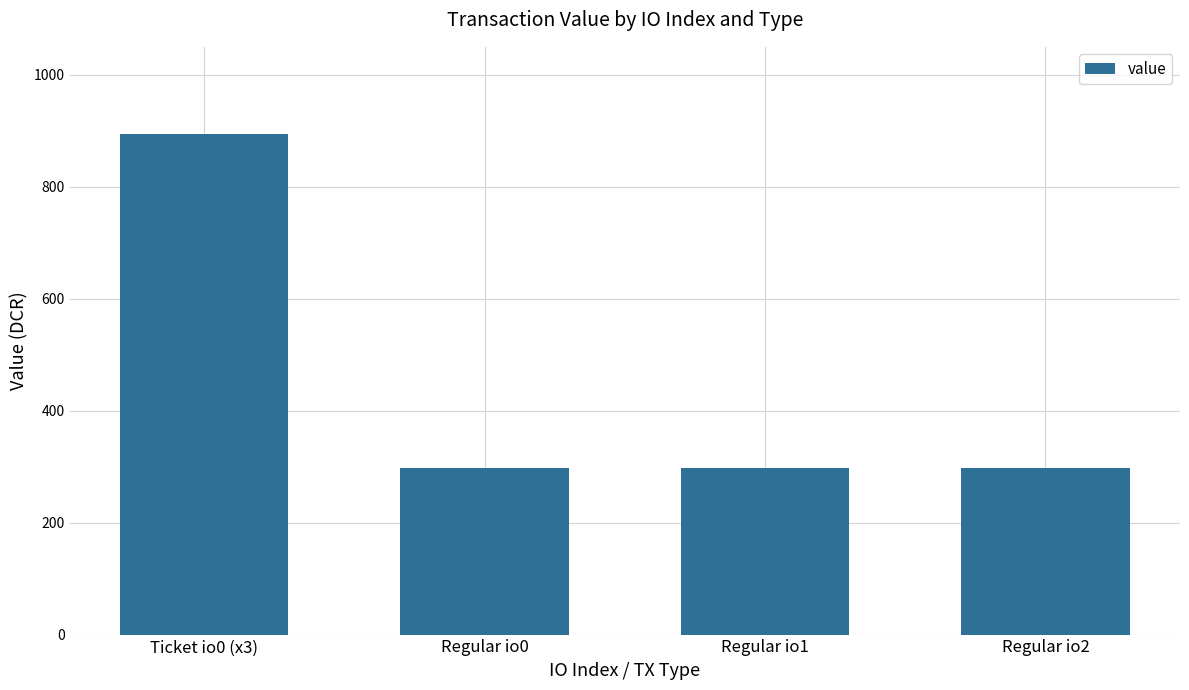

At which category does the chart reach its peak across all series?

Ticket io0 (x3)